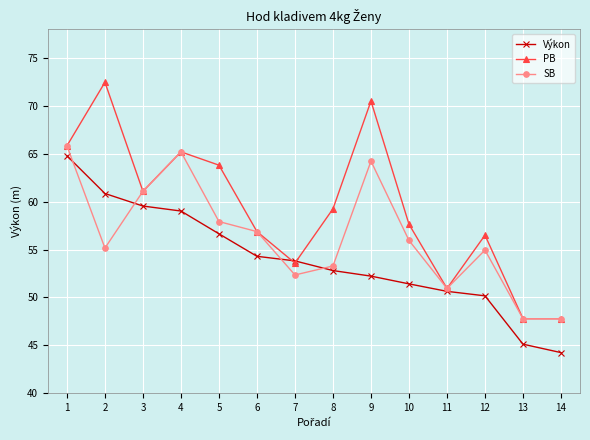

What is the highest value of the SB series?

65.8